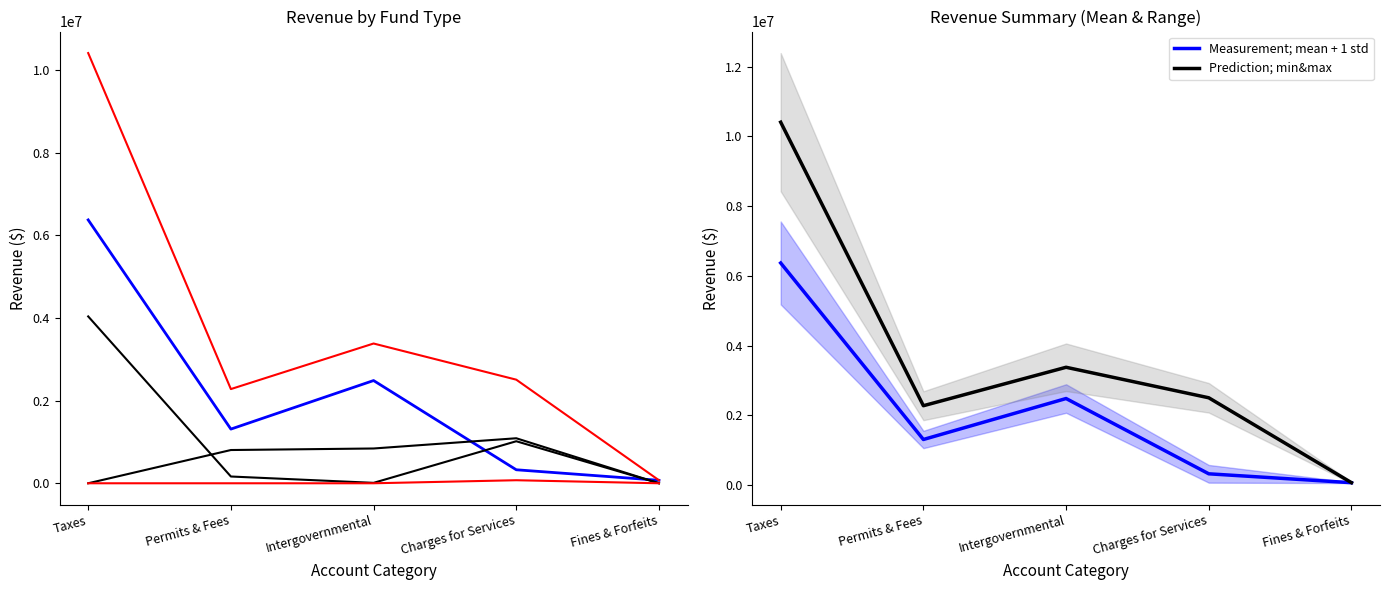

Does the chart have visible grid lines?

No